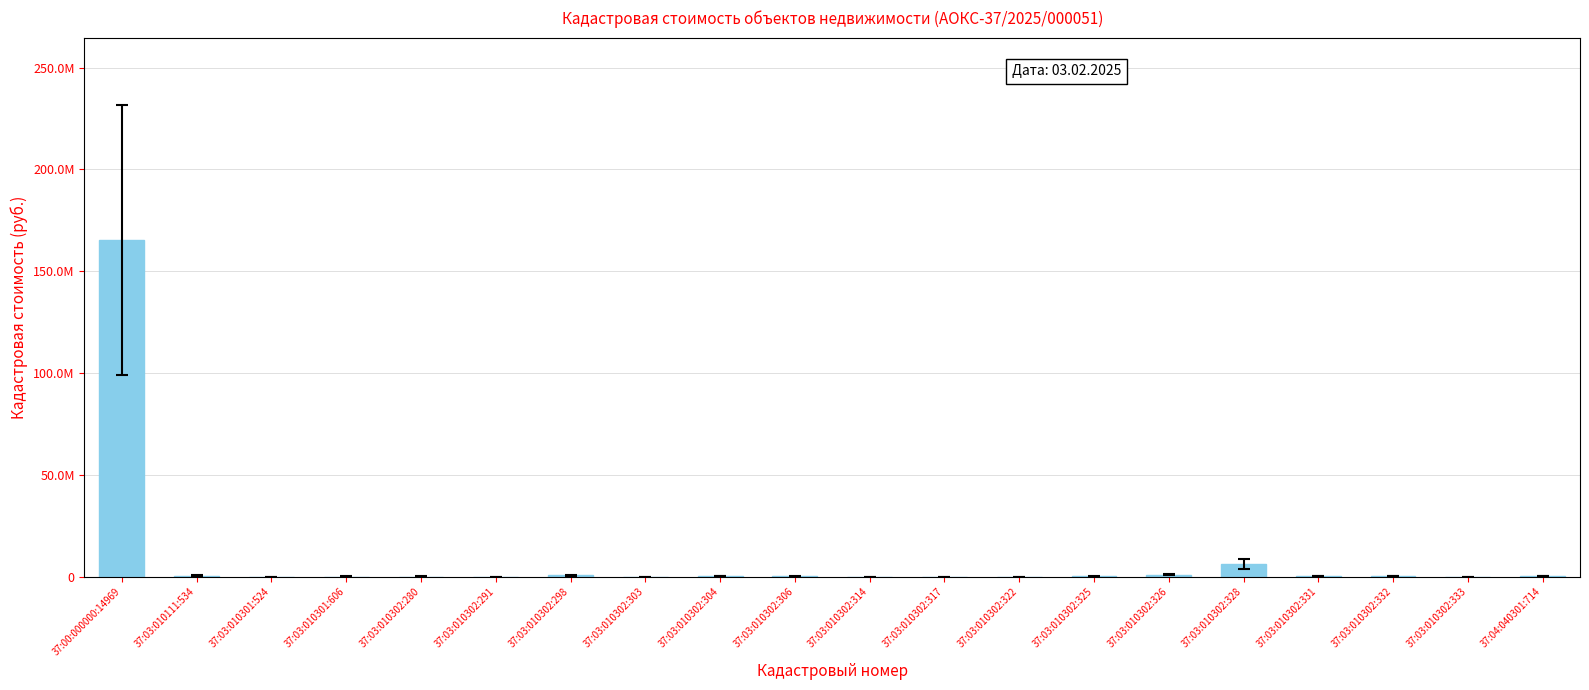

Is it true that the value at 37:03:010302:304 is 471897.8?

False